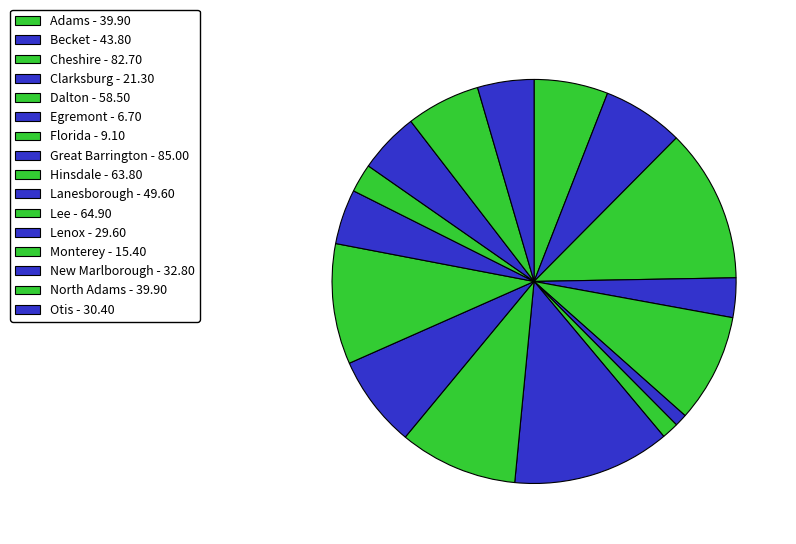

Rank the categories by value from highest to lowest.

Great Barrington, Cheshire, Lee, Hinsdale, Dalton, Lanesborough, Becket, Adams, North Adams, New Marlborough, Otis, Lenox, Clarksburg, Monterey, Florida, Egremont